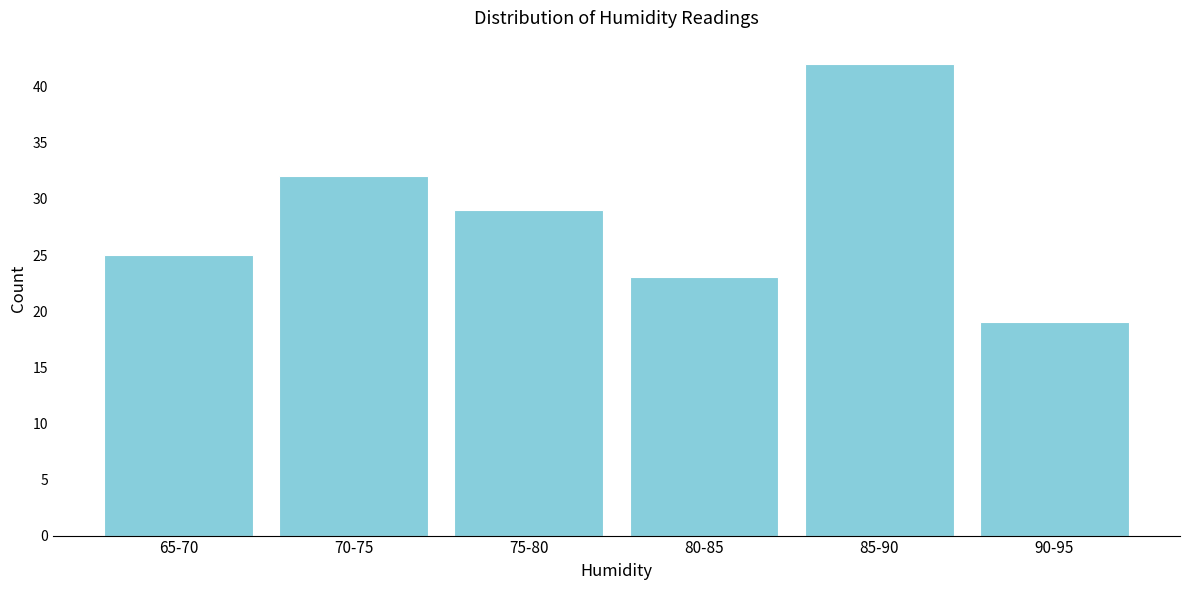

Reading right to left, extract all data points from this chart.

19	42	23	29	32	25